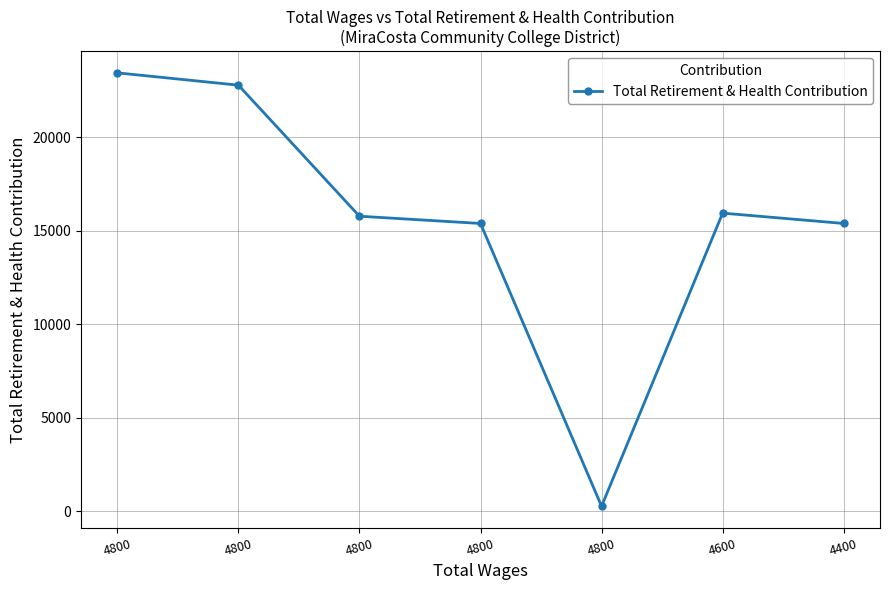

What is the sum of all values?

108983